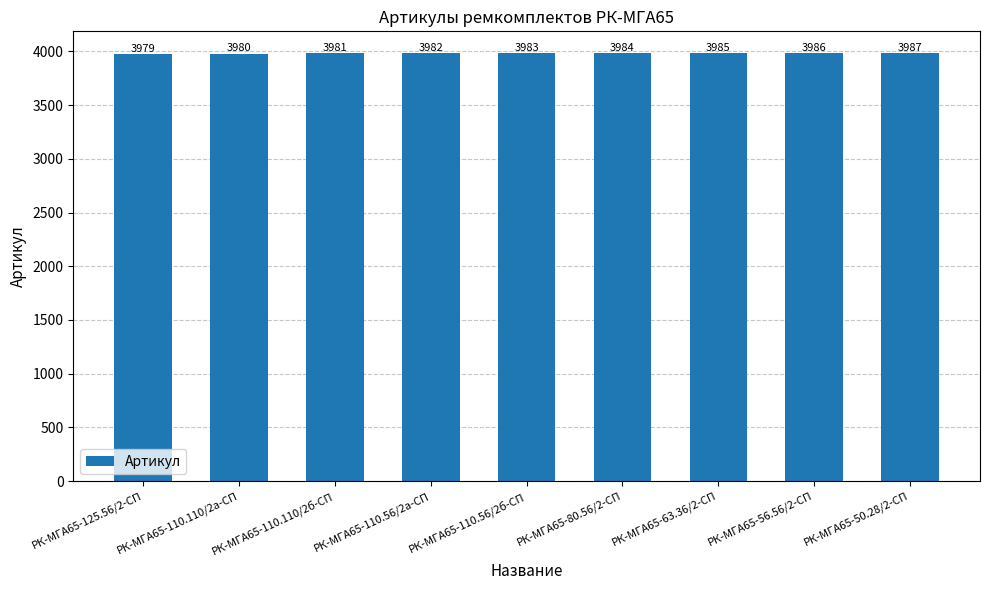

List the labels in order of value, smallest first.

РК-МГА65-125.56/2-СП, РК-МГА65-110.110/2а-СП, РК-МГА65-110.110/2б-СП, РК-МГА65-110.56/2а-СП, РК-МГА65-110.56/2б-СП, РК-МГА65-80.56/2-СП, РК-МГА65-63.36/2-СП, РК-МГА65-56.56/2-СП, РК-МГА65-50.28/2-СП